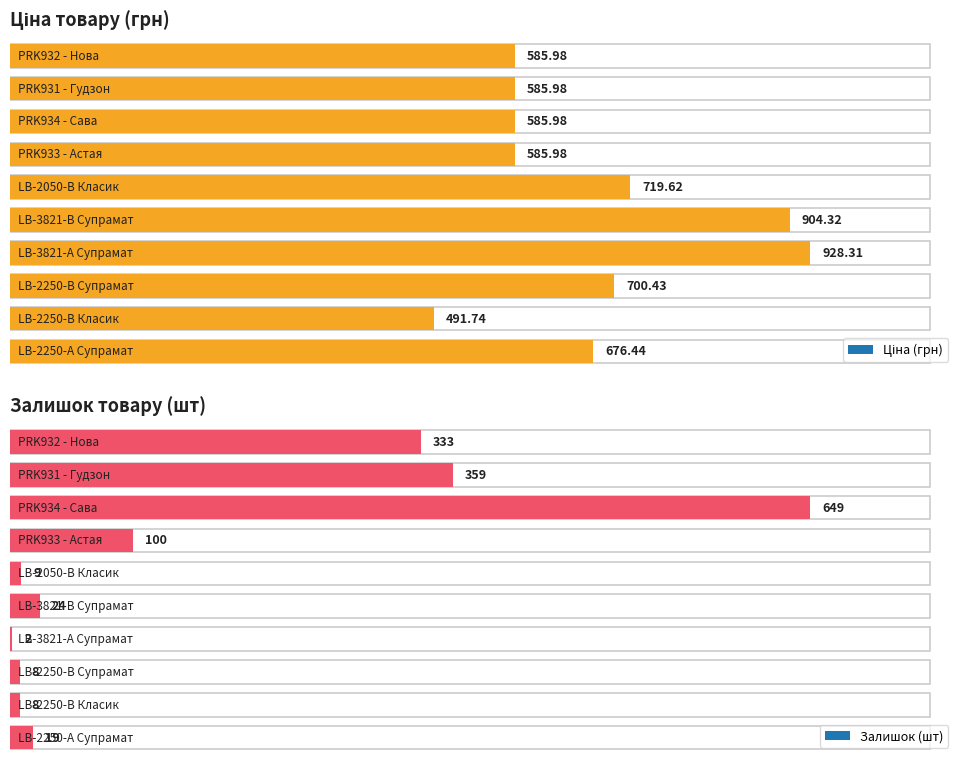

Which series has the largest total across all categories?

Ціна